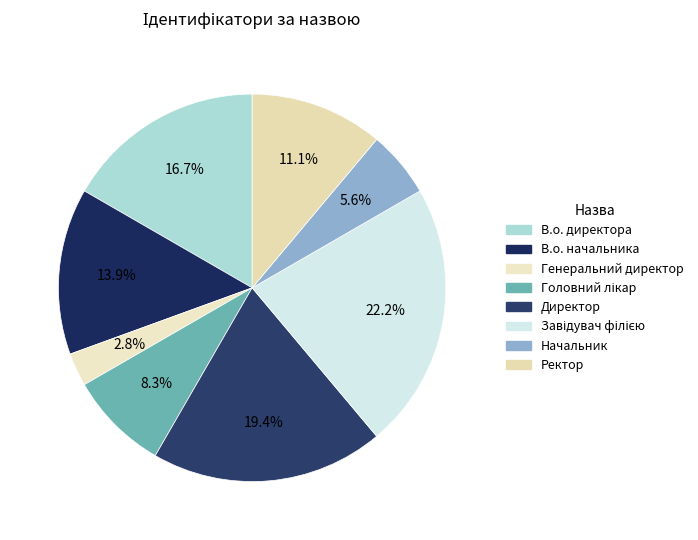

To the nearest percent, what portion does Генеральний директор represent?

3%